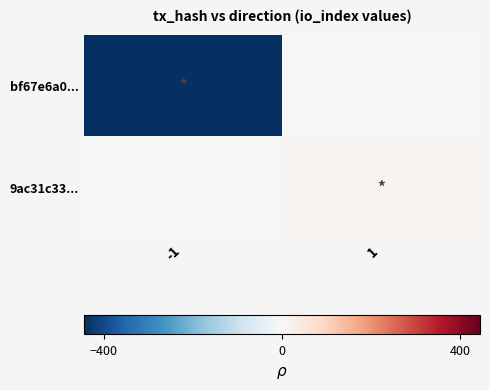

Which series has the largest range (max minus min)?

bf67e6a0...